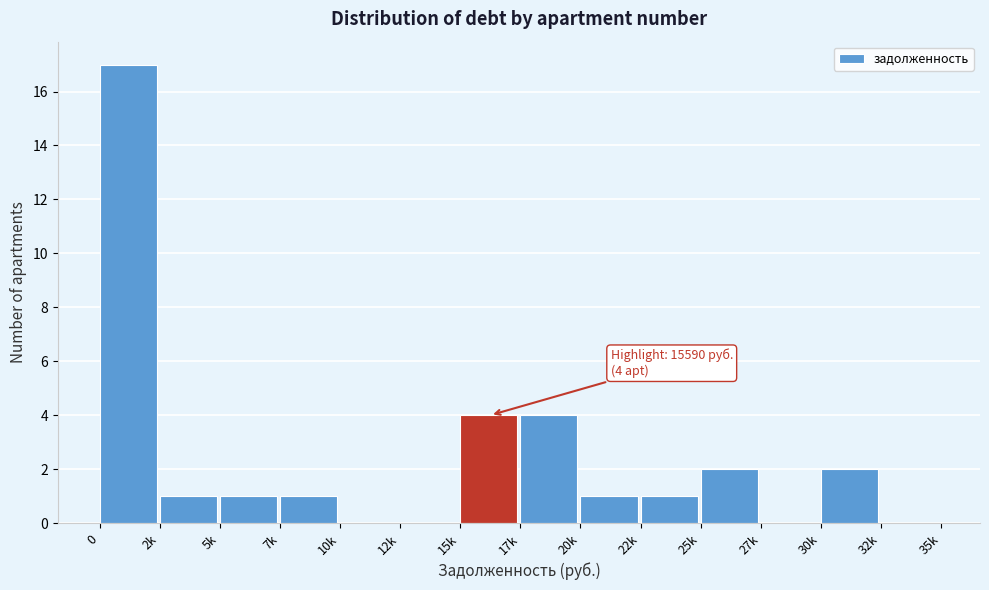

Reading left to right, list all the values displayed in this chart.

0=17	2k=1	5k=1	7k=1	10k=0	12k=0	15k=4	17k=4	20k=1	22k=1	25k=2	27k=0	30k=2	32k=0